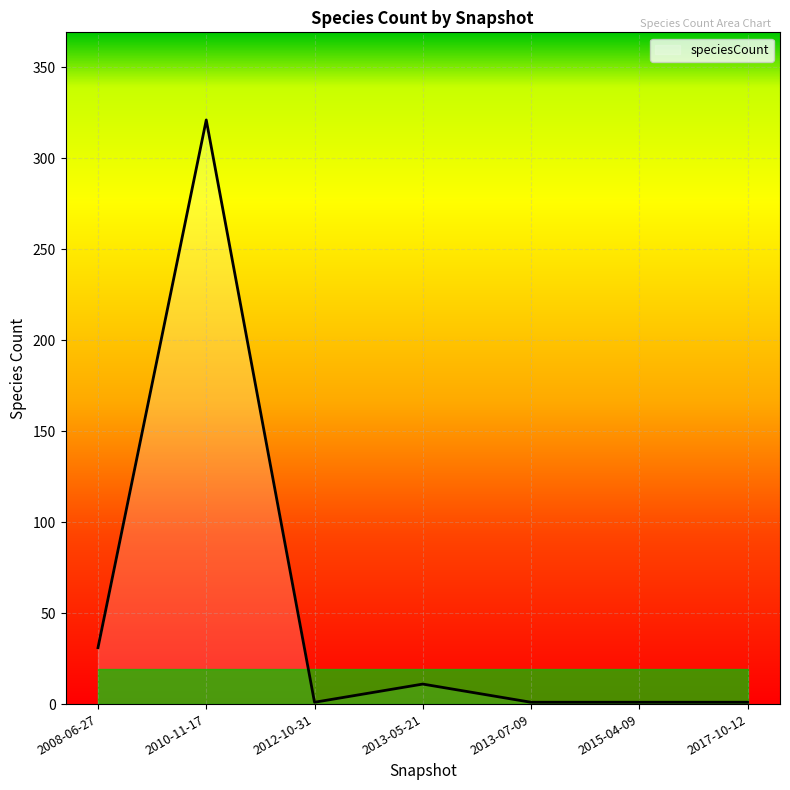

What is the difference between the values at 2013-05-21 and 2017-10-12?

10